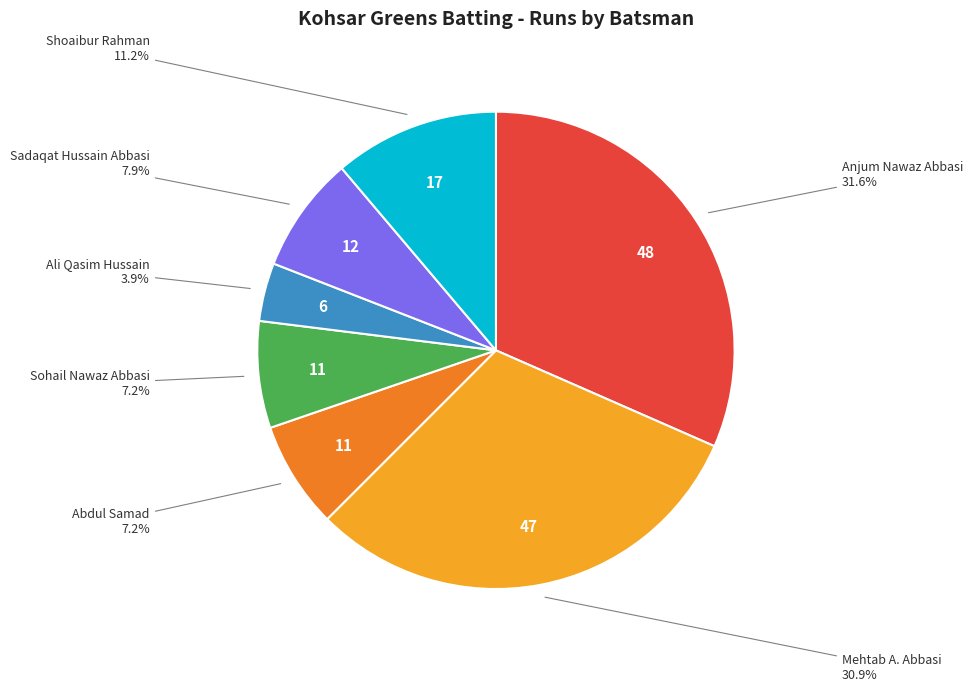

Is there a majority slice in this chart?

No